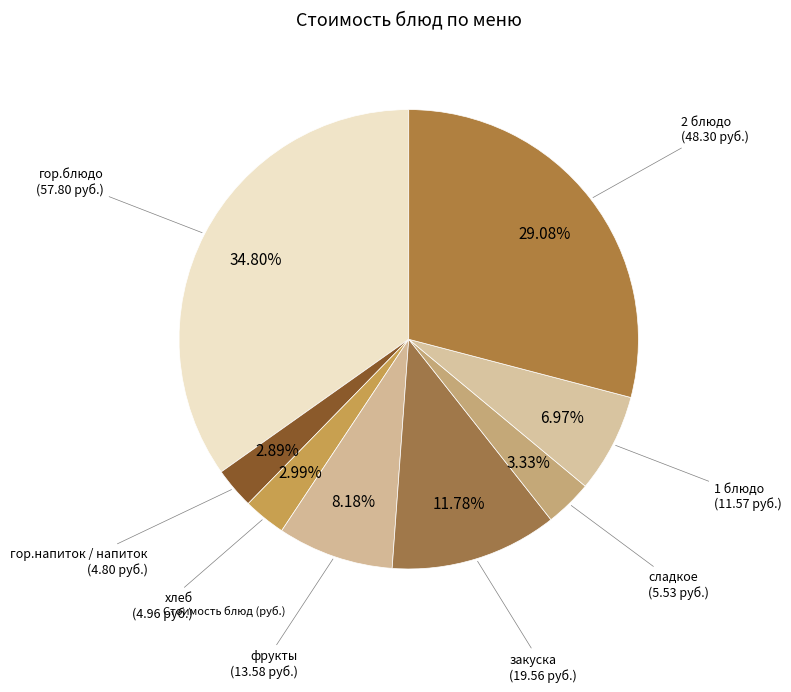

How many slices are in this pie chart?

8